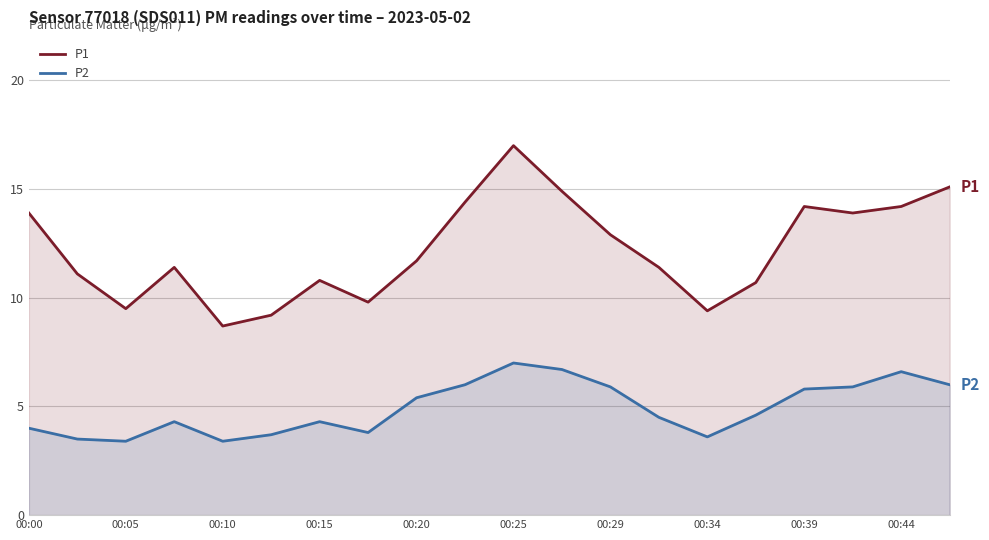

Which category has the highest value in the P2 series?

00:25